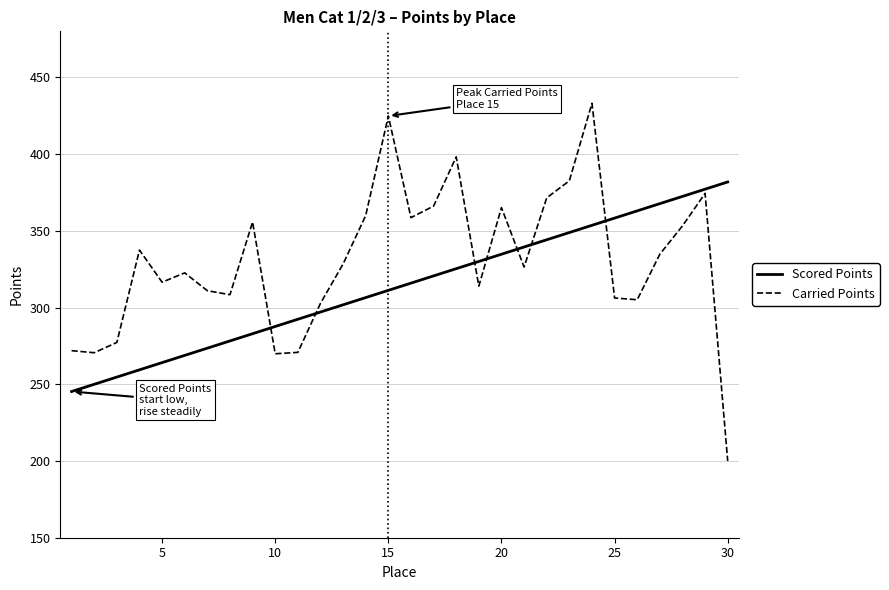

Which series has the largest total across all categories?

Carried Points